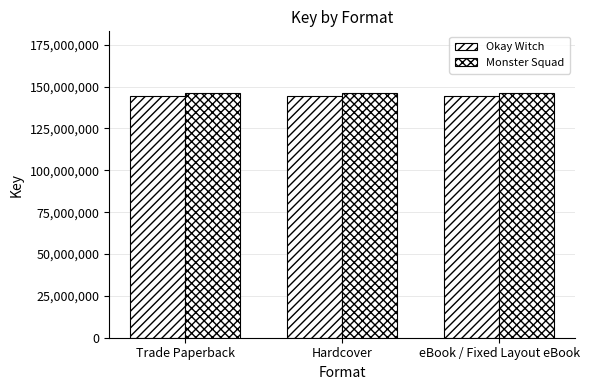

Reading right to left, transcribe all the data shown in this chart.

Okay Witch: 144163387	144163387	144163387
Monster Squad: 146386051	146386051	146386051